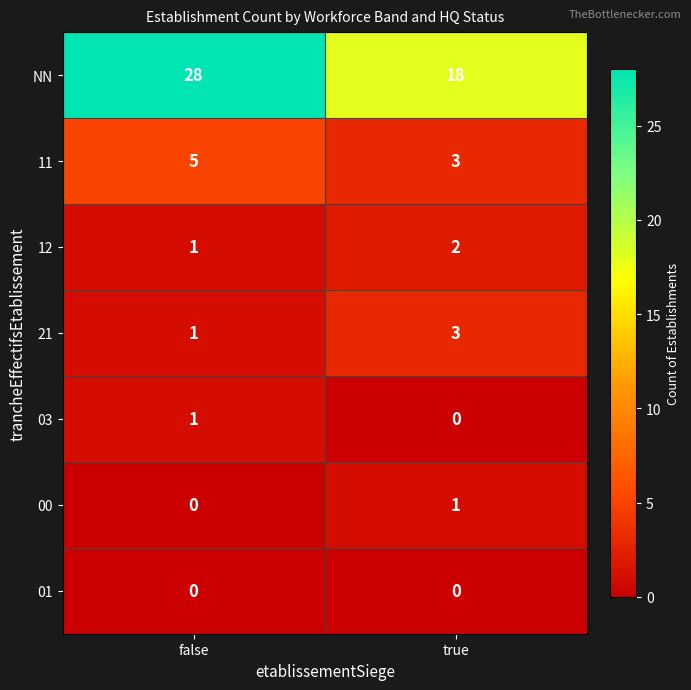

At which label is 21 closest to 2?

false